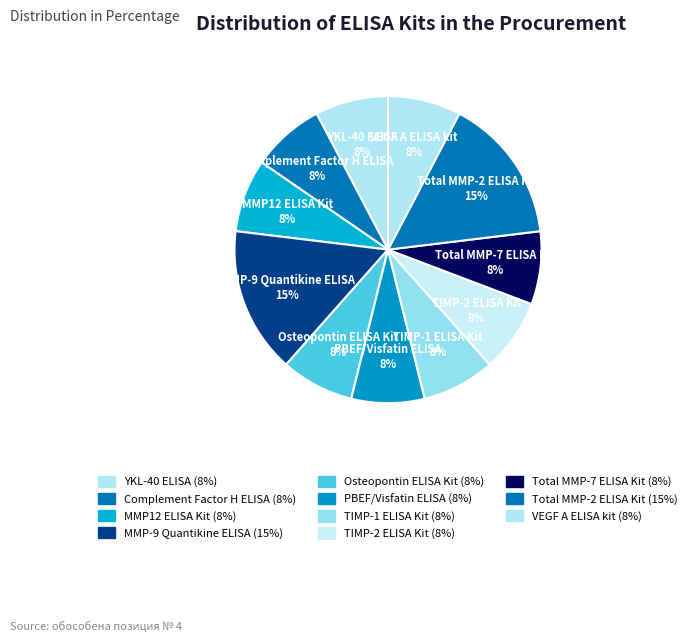

What is the ratio of the value at MMP-9 Quantikine ELISA to the value at Total MMP-2 ELISA Kit?

1.0